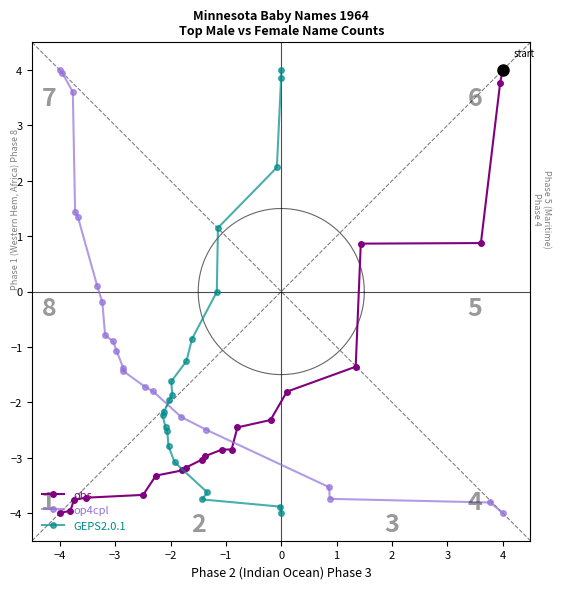

What is the lowest value of the obs series?

-4.0